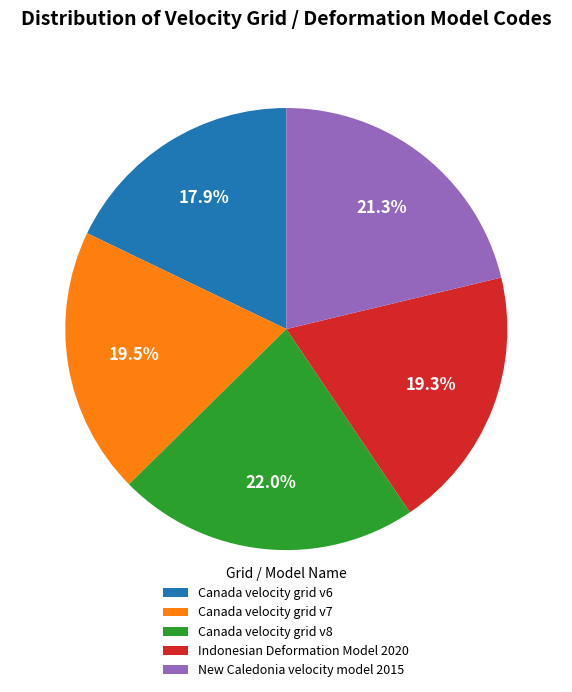

The Canada velocity grid v6 slice represents 18% of the pie. True or false?

True